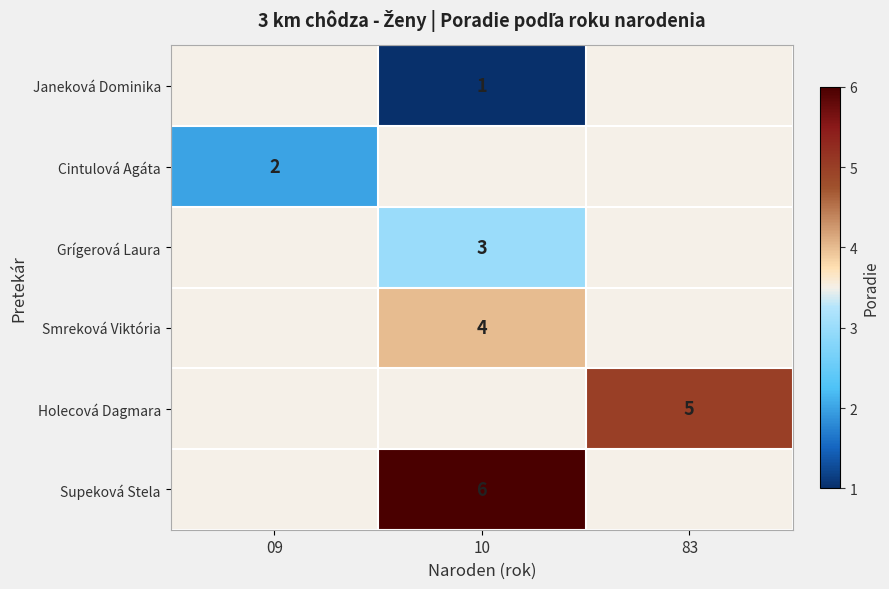

True or false: Holecová Dagmara has a value of 9 at 83.

False